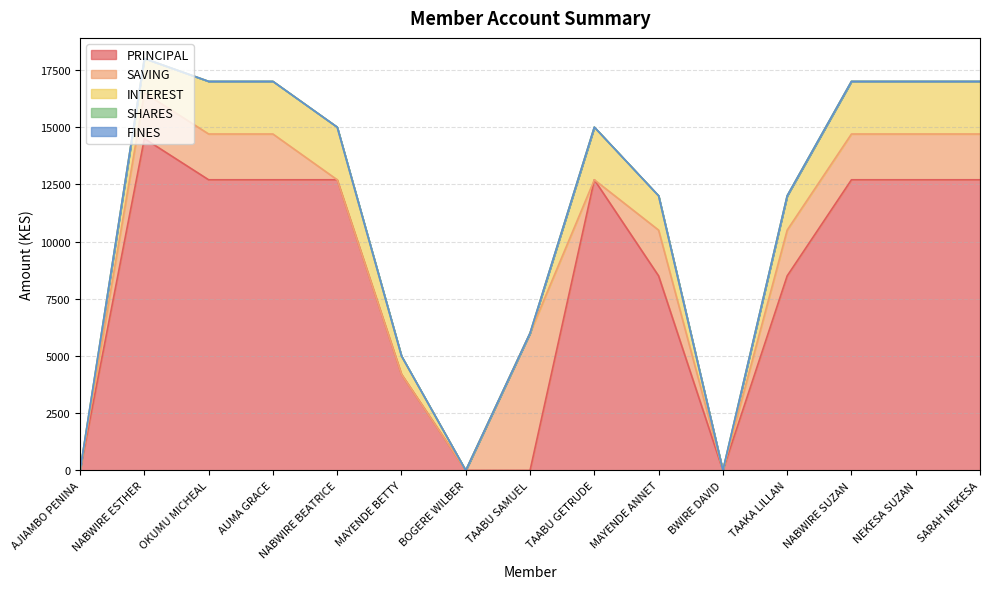

Reading left to right, list all the values displayed in this chart.

PRINCIPAL: 0	14500	12700	12700	12700	4200	0	0	12700	8500	0	8500	12700	12700	12700
SAVING: 0	2000	2000	2000	0	0	0	6000	0	2000	0	2000	2000	2000	2000
INTEREST: 0	1500	2300	2300	2300	800	0	0	2300	1500	0	1500	2300	2300	2300
SHARES: 0	0	0	0	0	0	0	0	0	0	0	0	0	0	0
FINES: 0	0	0	0	0	0	0	0	0	0	0	0	0	0	0